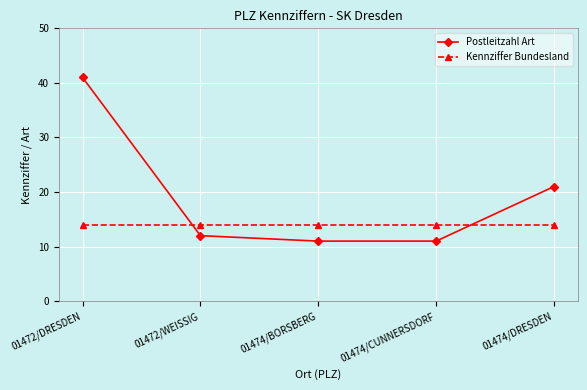

Is the value of Kennziffer Bundesland at 01474/CUNNERSDORF greater than the value of Postleitzahl Art at 01474/BORSBERG?

Yes